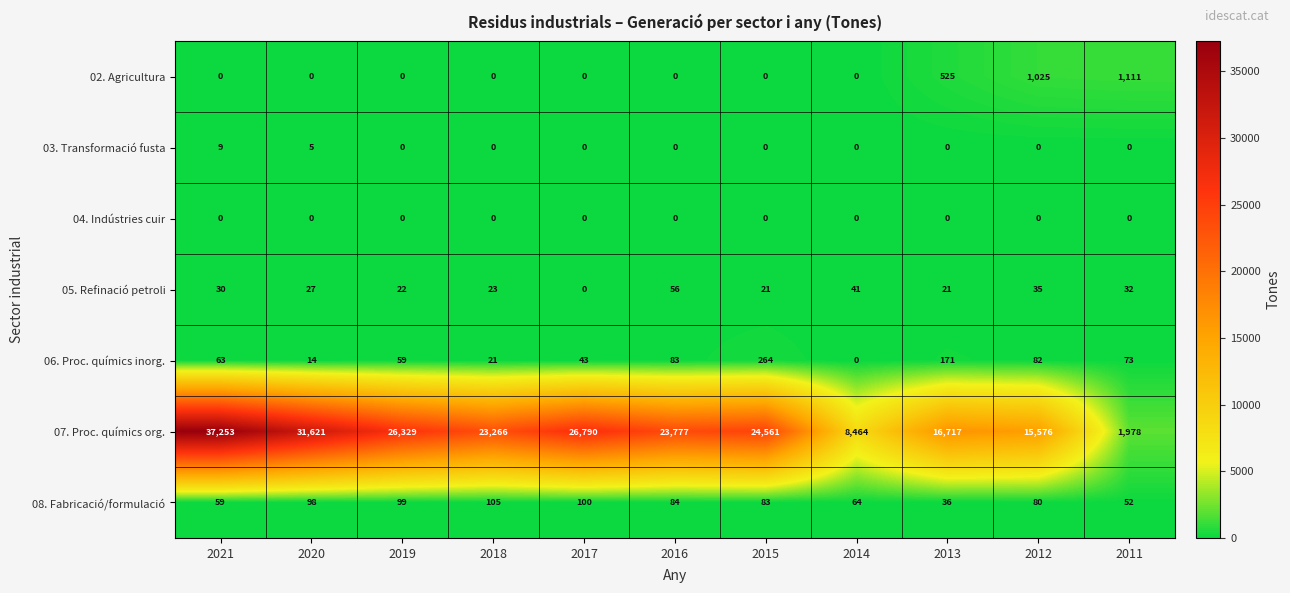

Which series has the largest total across all categories?

07. Proc. químics org.